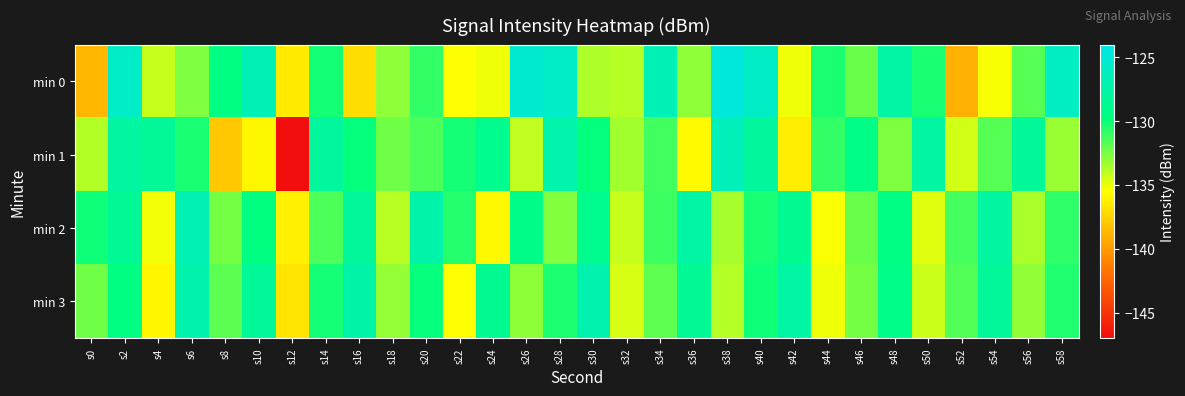

What is the total value across all series at s14?

-519.9